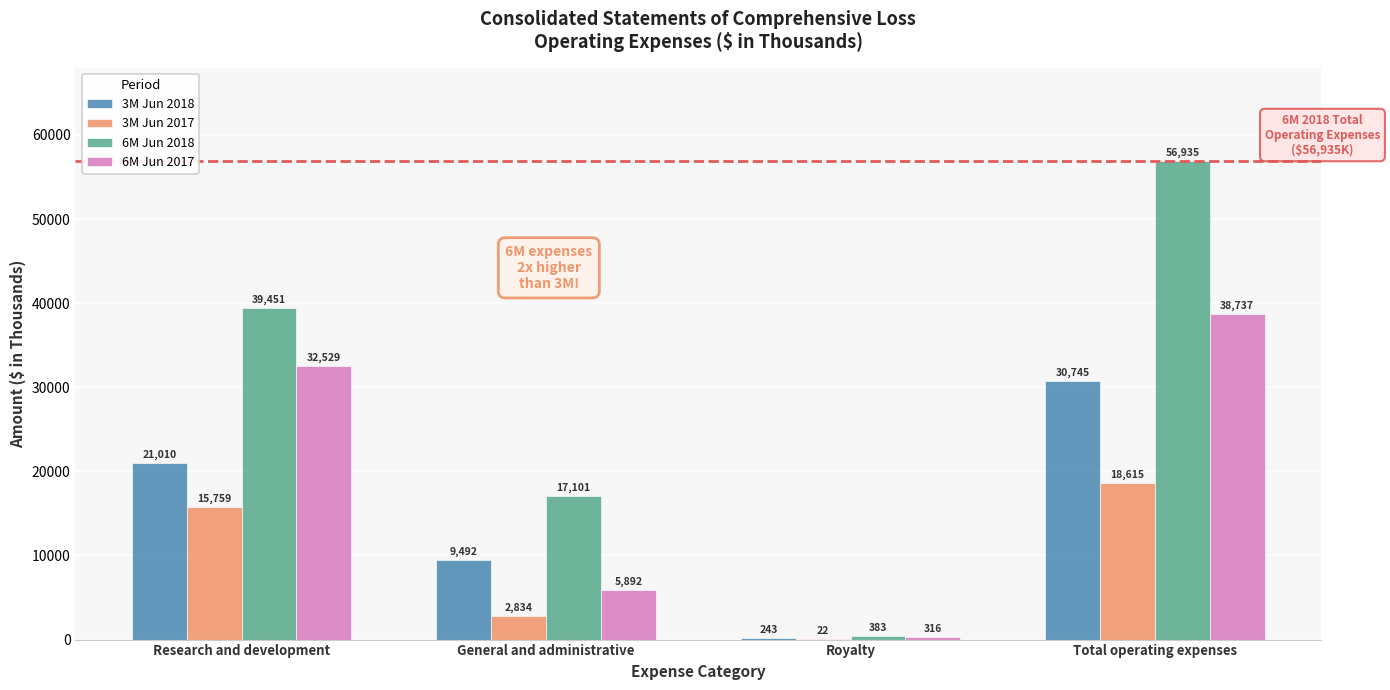

What are all the series names shown in the legend?

3M Jun 2018, 3M Jun 2017, 6M Jun 2018, 6M Jun 2017